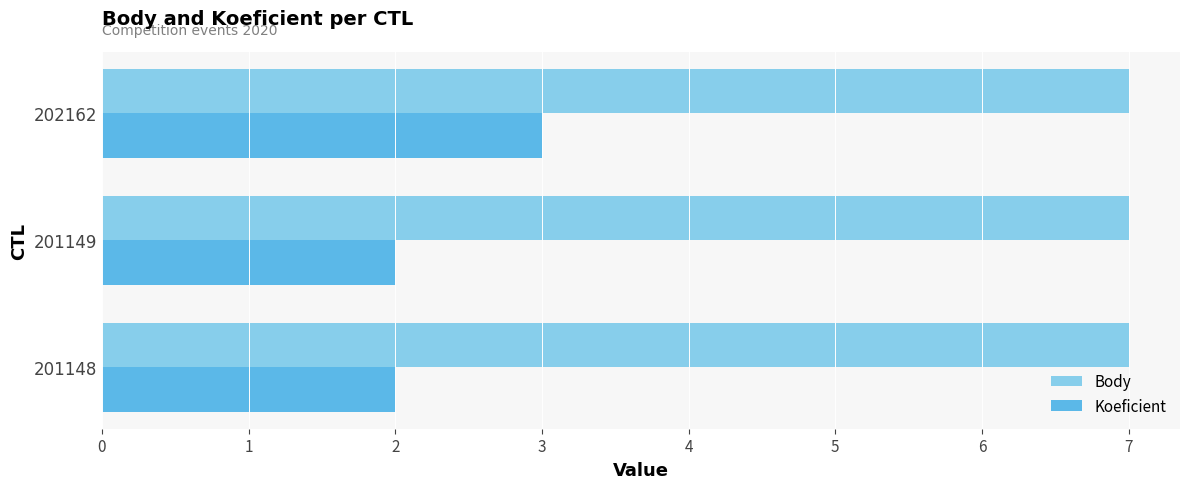

Rank the series at 201148 from highest to lowest value.

Body, Koeficient